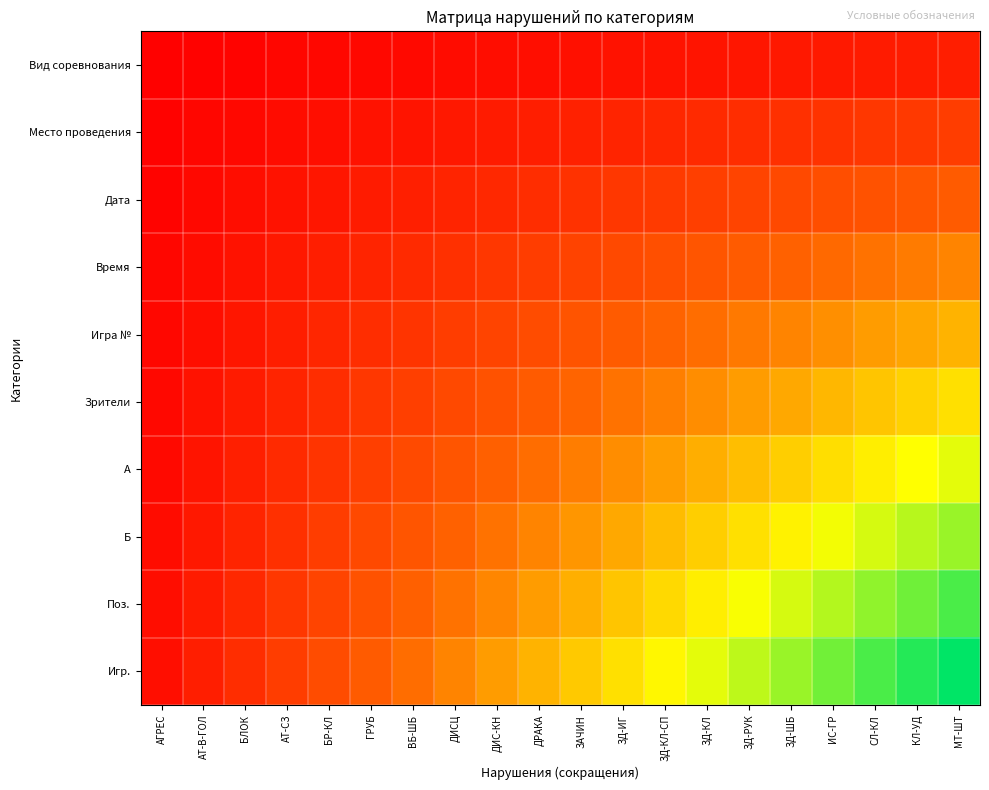

At how many categories does at least one series exceed 0?

20